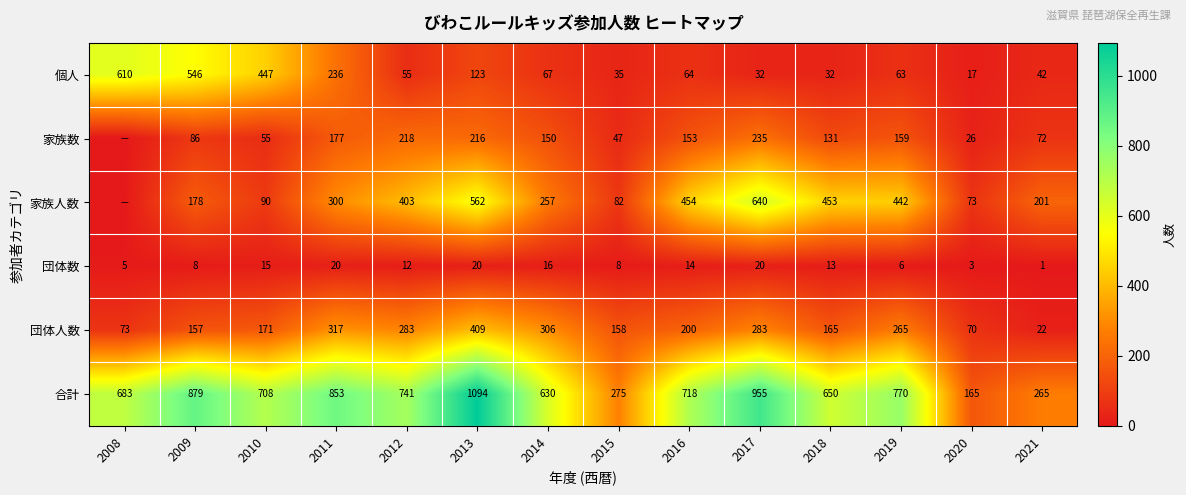

Between 2010 and 2016, which series saw the biggest shift?

個人